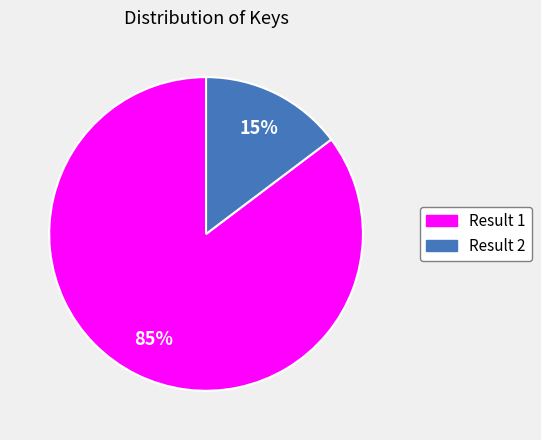

Between Result 1 and Result 2, which is larger?

Result 1